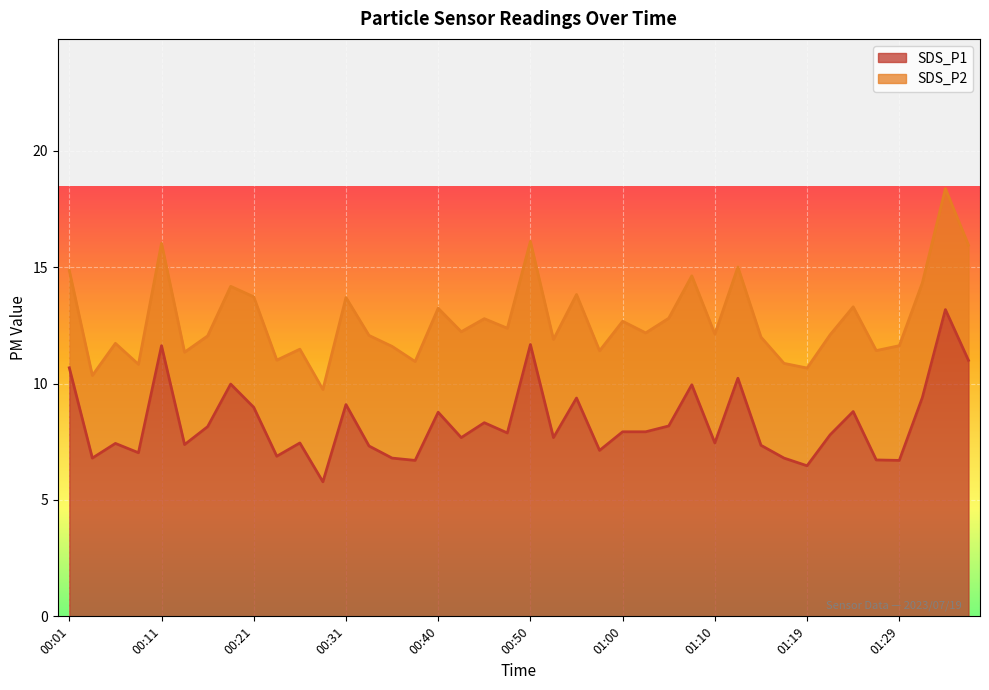

List the labels in order of value, largest first.

01:34, 00:50, 00:11, 01:37, 00:01, 01:12, 00:18, 01:07, 01:32, 00:55, 00:31, 00:21, 01:24, 00:40, 00:45, 01:05, 00:16, 01:00, 01:02, 00:48, 01:22, 00:43, 00:53, 00:26, 01:10, 00:06, 00:14, 01:15, 00:33, 00:58, 00:09, 00:23, 00:04, 00:35, 01:17, 01:27, 00:38, 01:29, 01:19, 00:28